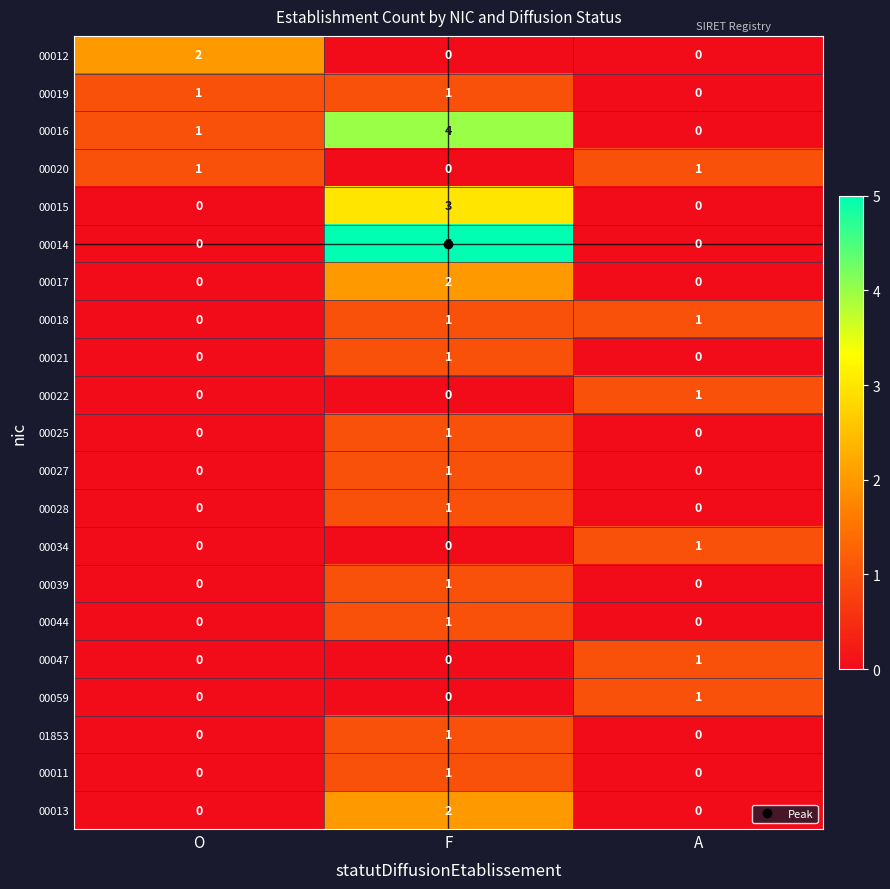

At which category is the sum across all series the highest?

F